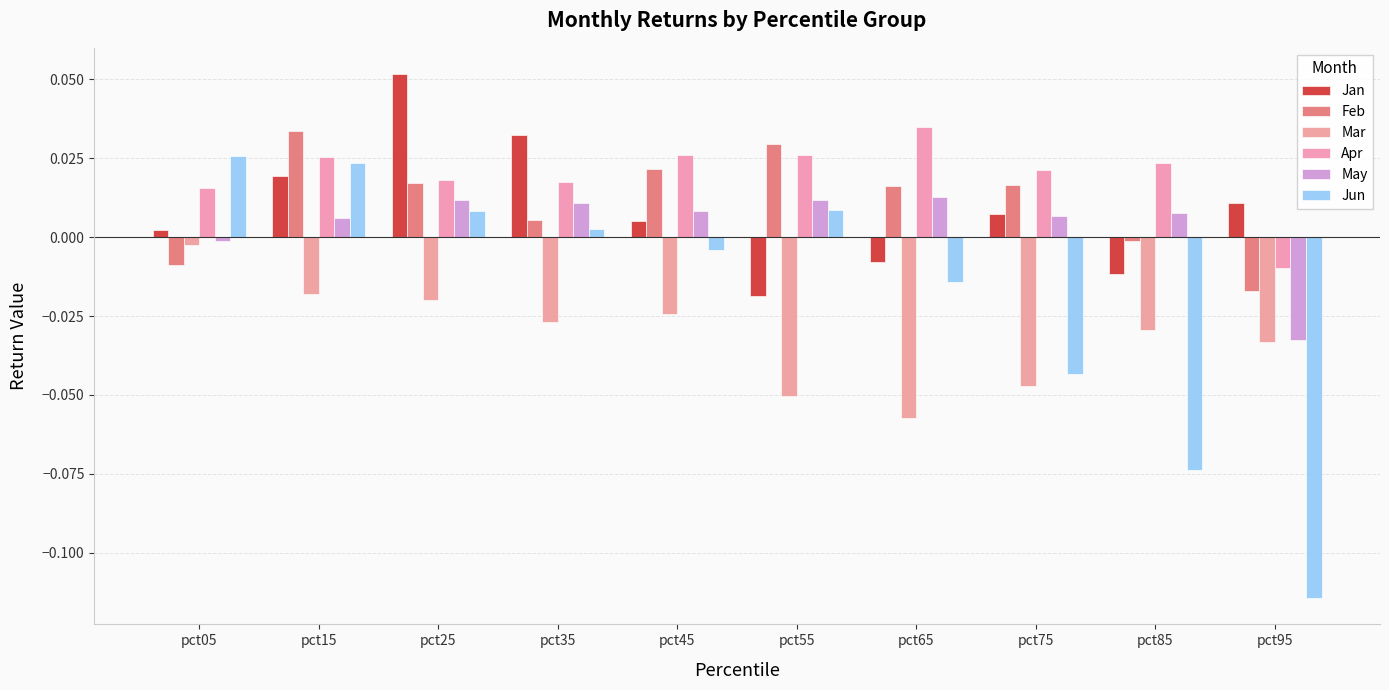

Is the value of Apr at pct25 greater than the value of Jun at pct05?

No